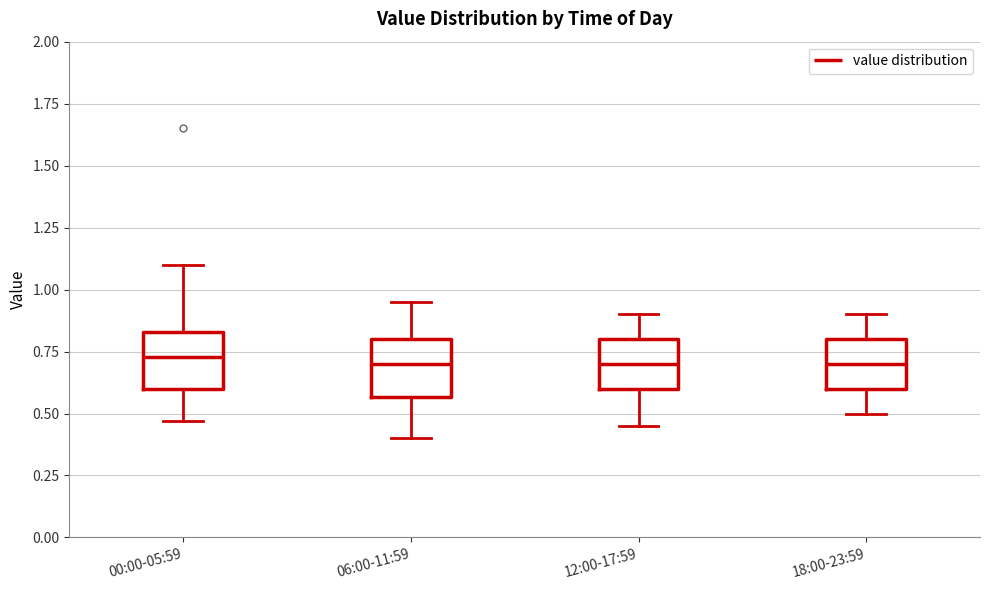

Where is the lower edge of the box for 06:00-11:59 on the y-axis? The values are not printed on the chart, so give them approximately, as read against the axis.

0.55